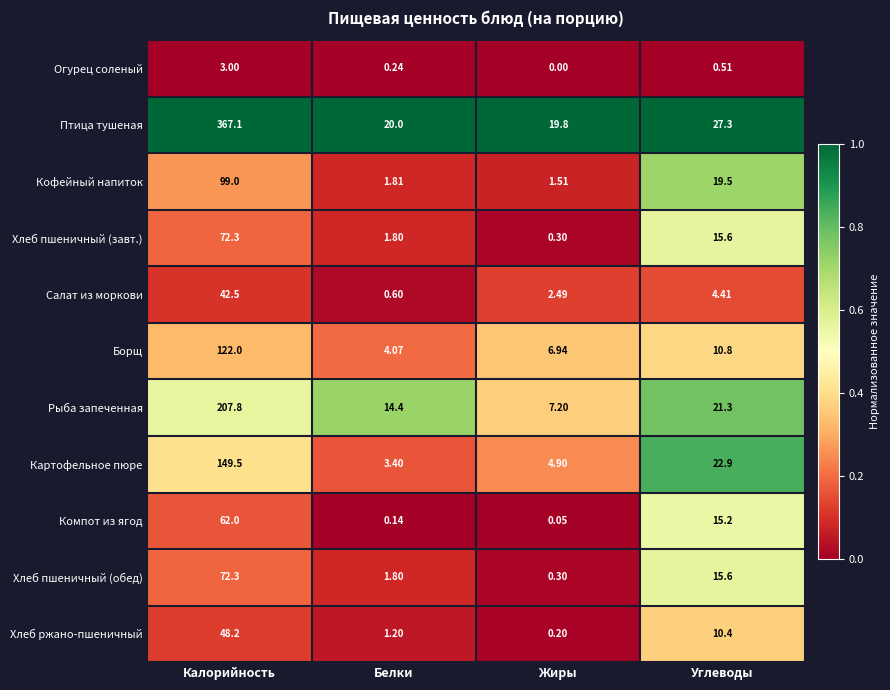

Between Белки and Углеводы, which series saw the biggest shift?

Картофельное пюре